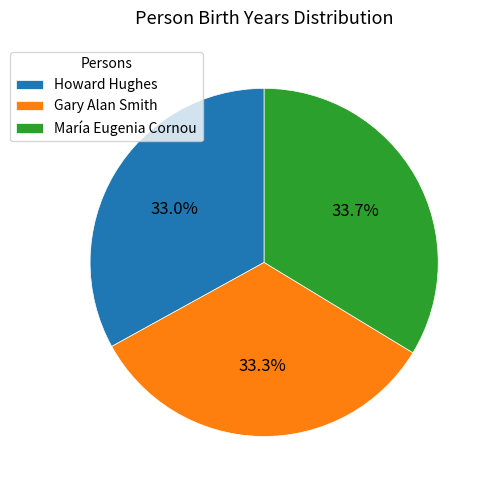

To the nearest percent, what is the combined percentage of Howard Hughes and María Eugenia Cornou?

67%